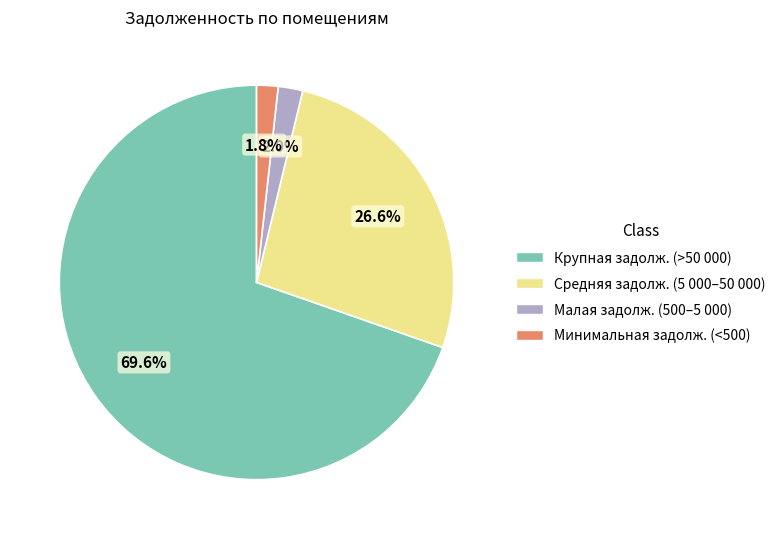

Is there any slice that represents more than half of the pie?

Yes